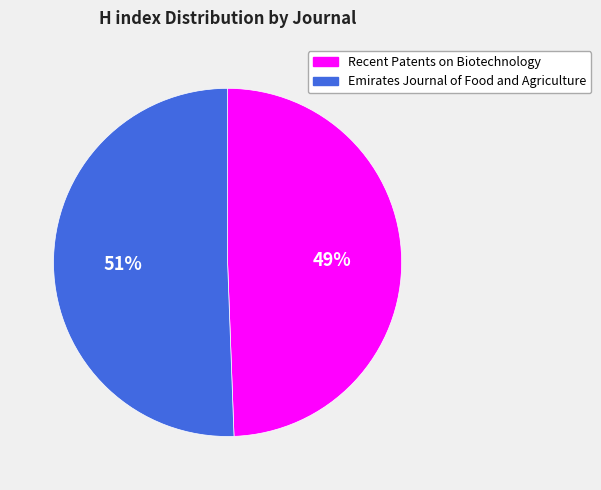

Rank the categories by value from highest to lowest.

Emirates Journal of Food and Agriculture, Recent Patents on Biotechnology